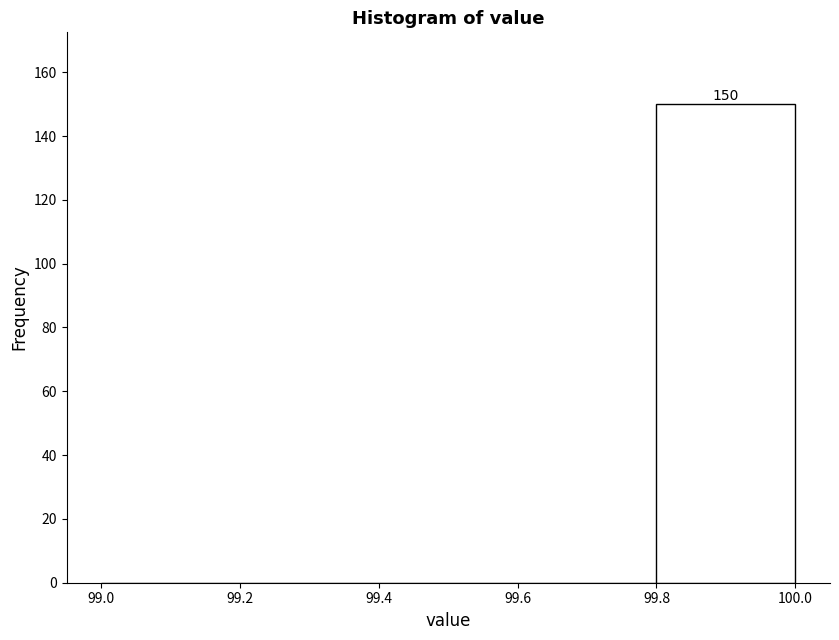

Over which range of the x-axis is the bar tallest?

99.8 to 100.0